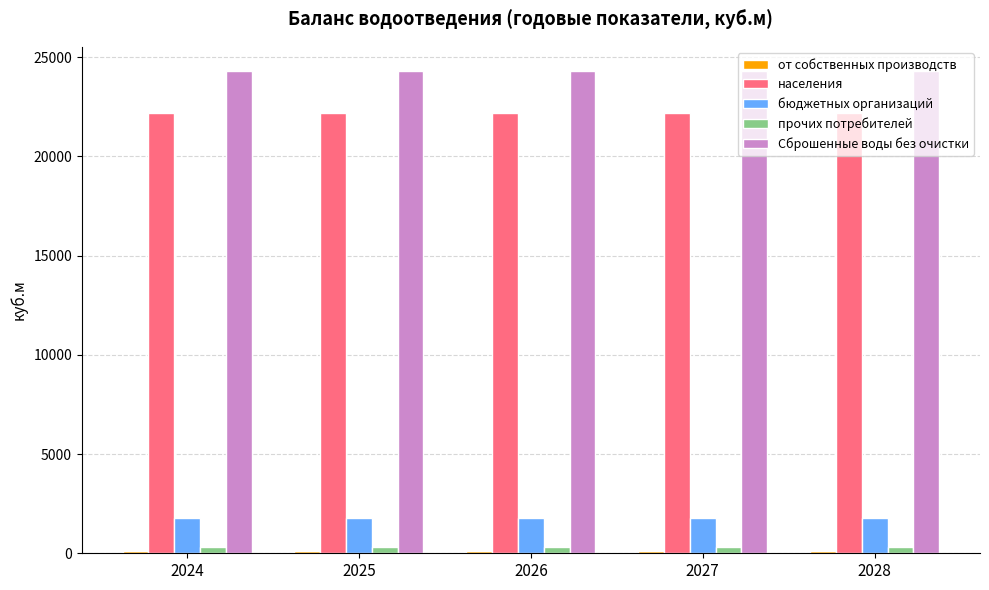

What is the sum of all бюджетных организаций values?

8783.1